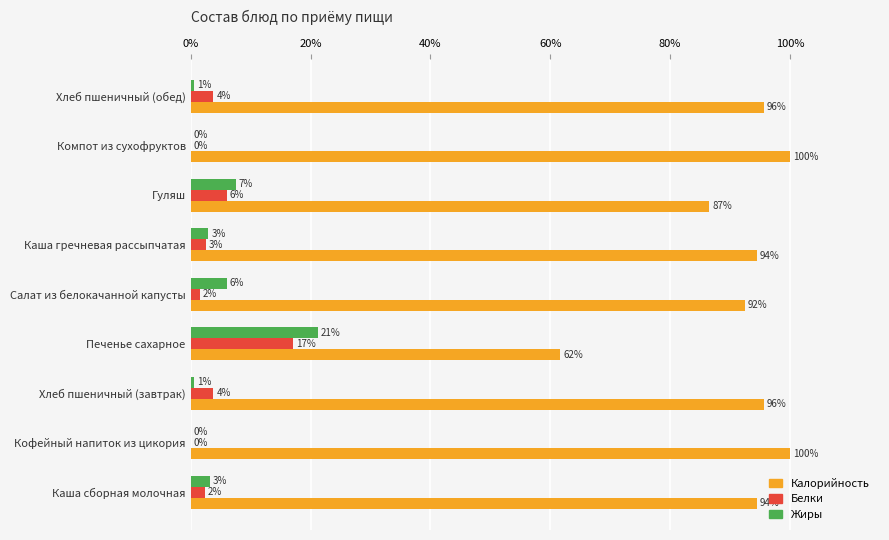

Which series has the largest total across all categories?

Калорийность